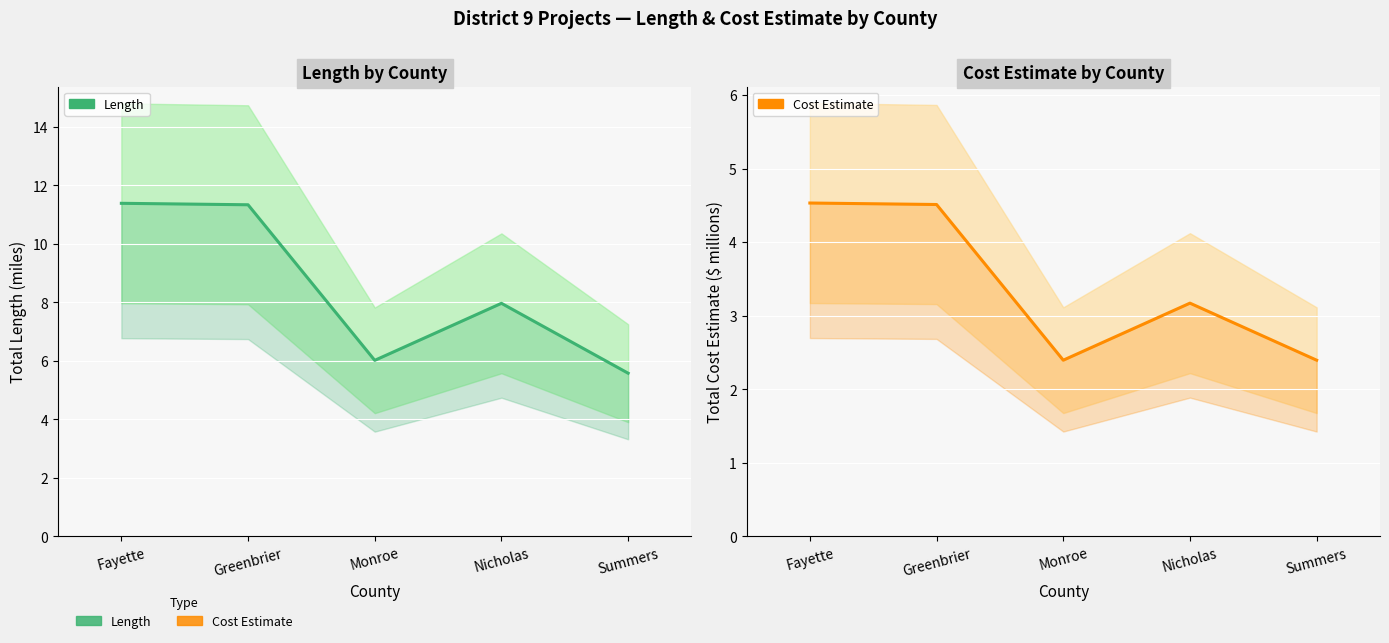

The value of Length (miles) at Nicholas is 8.0. True or false?

True